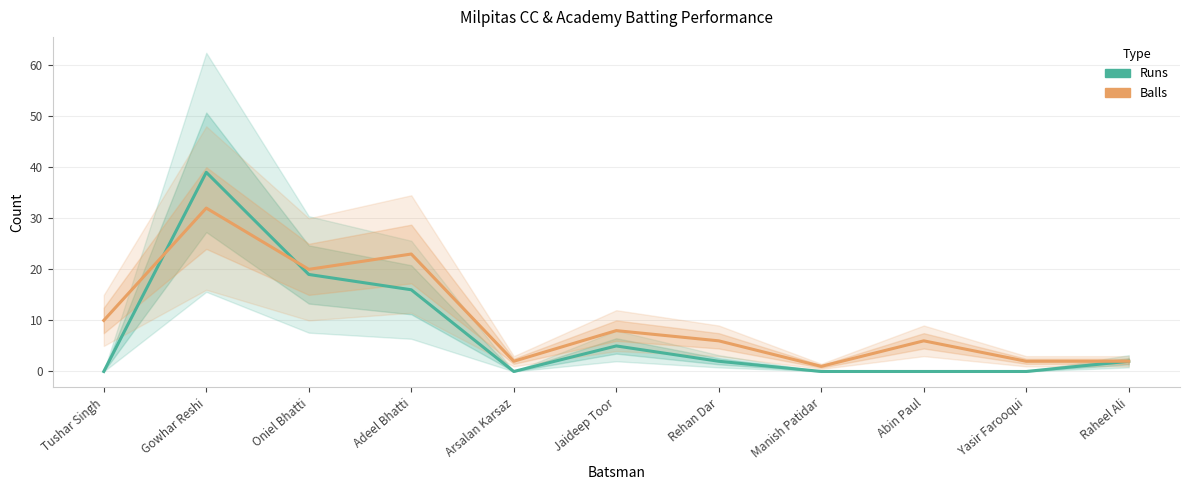

Is the value of Runs at Raheel Ali greater than the value of Balls at Adeel Bhatti?

No